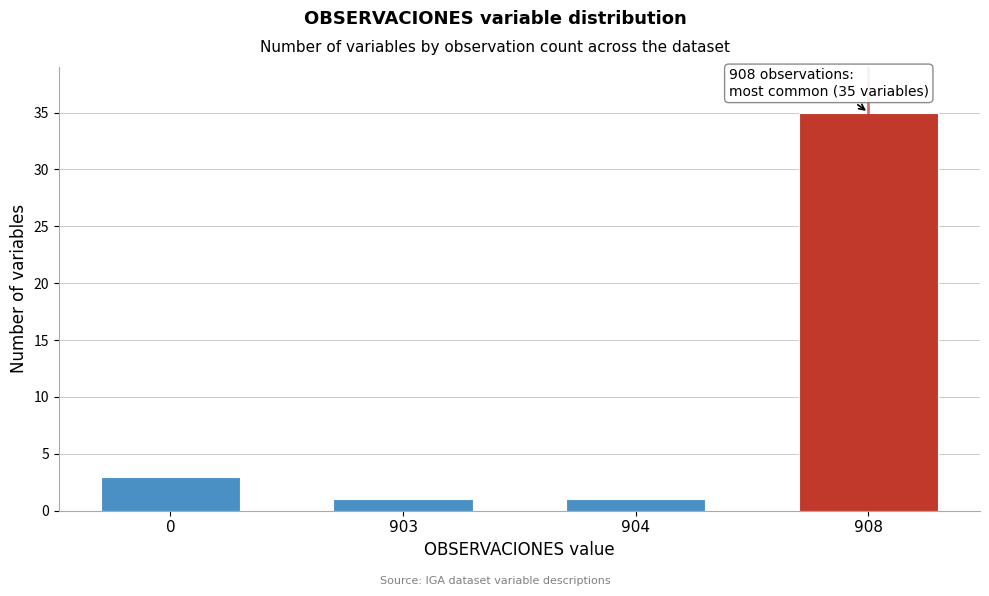

Reading left to right, what are all the values shown in this chart?

3	1	1	35